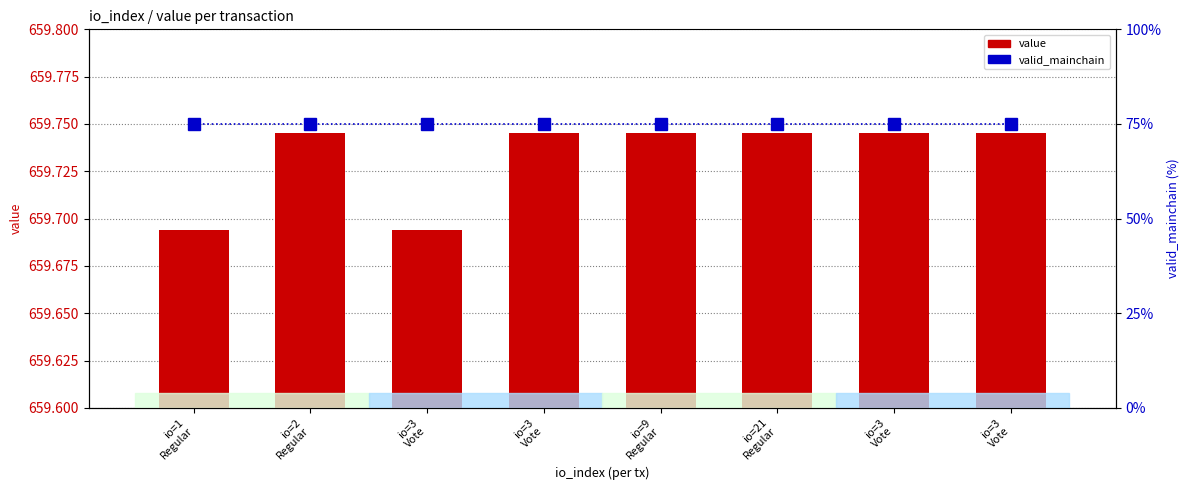

What is the sum of the valid_mainchain values at io=2
Regular and io=1
Regular?

150.0